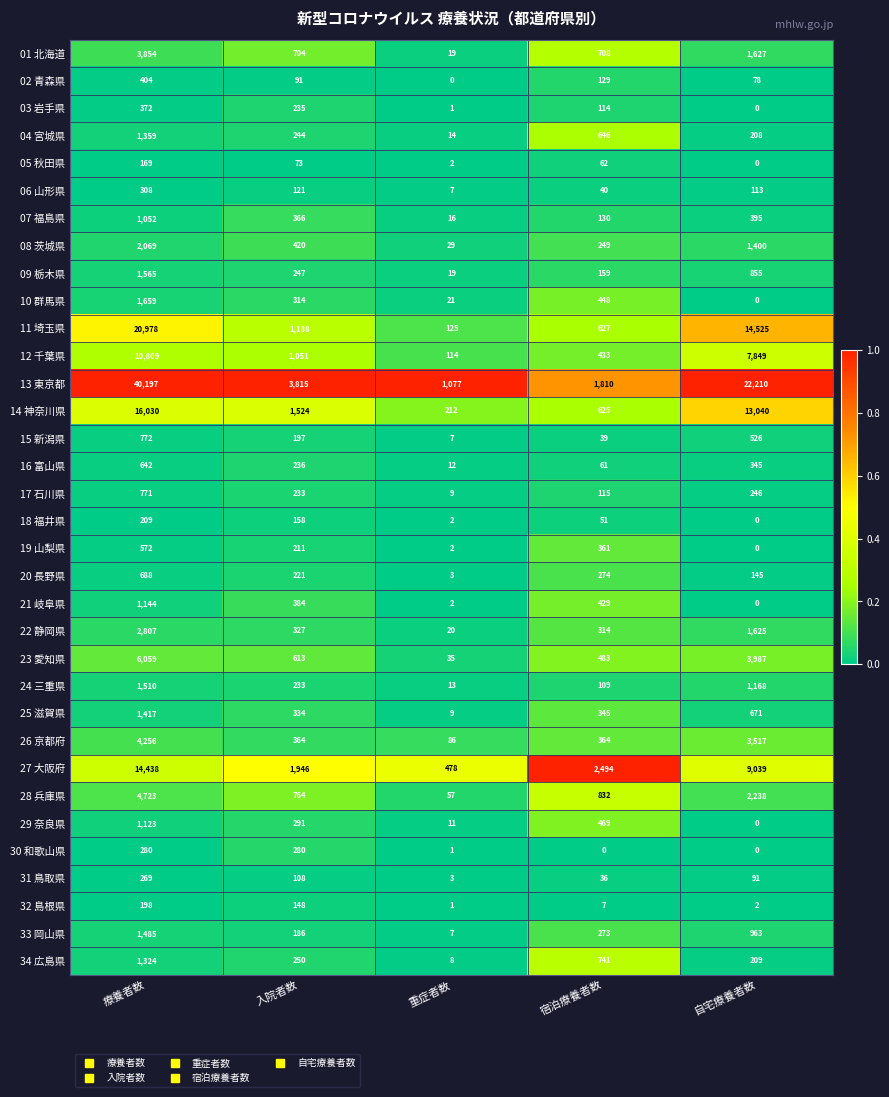

What is the difference between the highest and lowest values at 療養者数?

40028